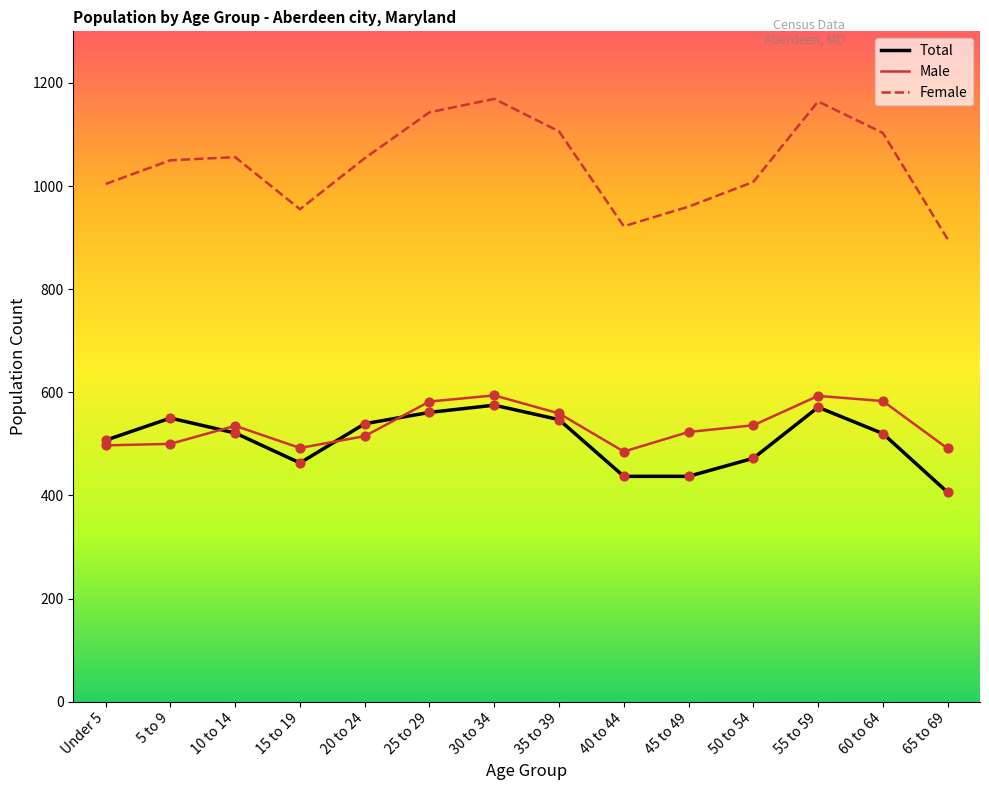

At how many categories does at least one series exceed 694?

14